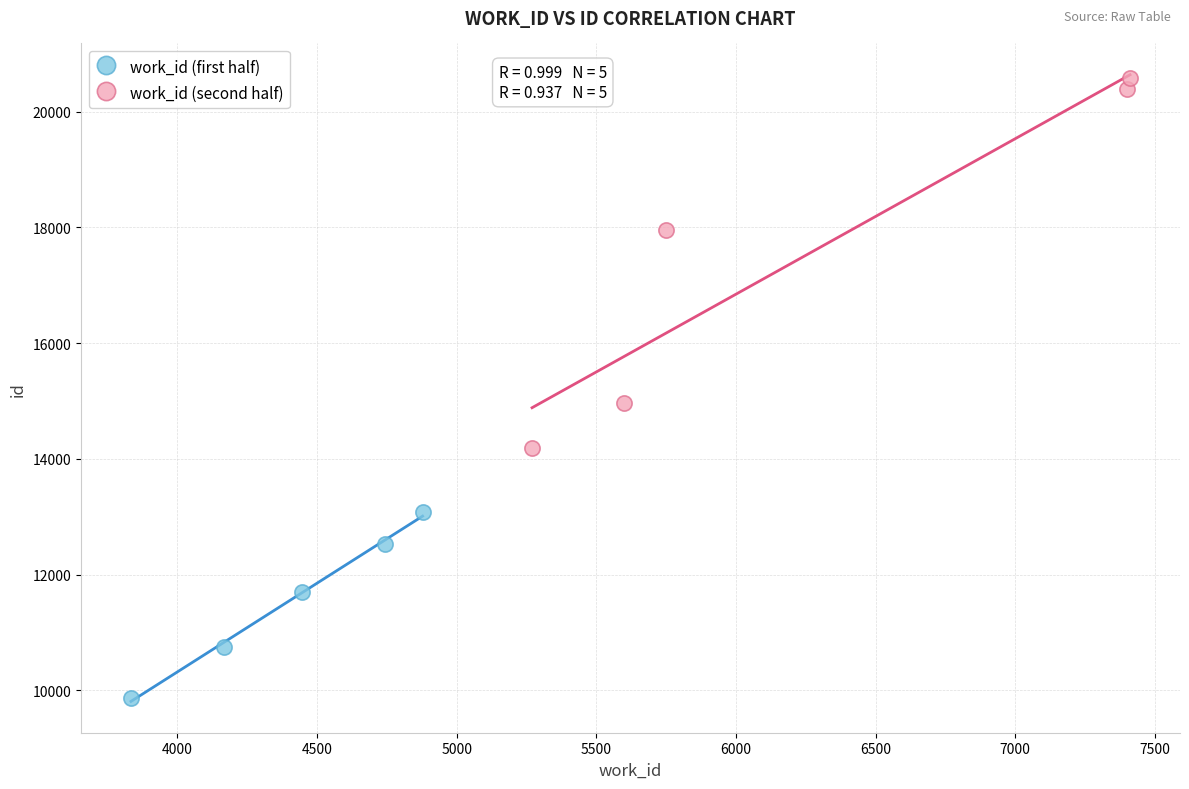

Which series contains the highest Y value?

work_id (second half)